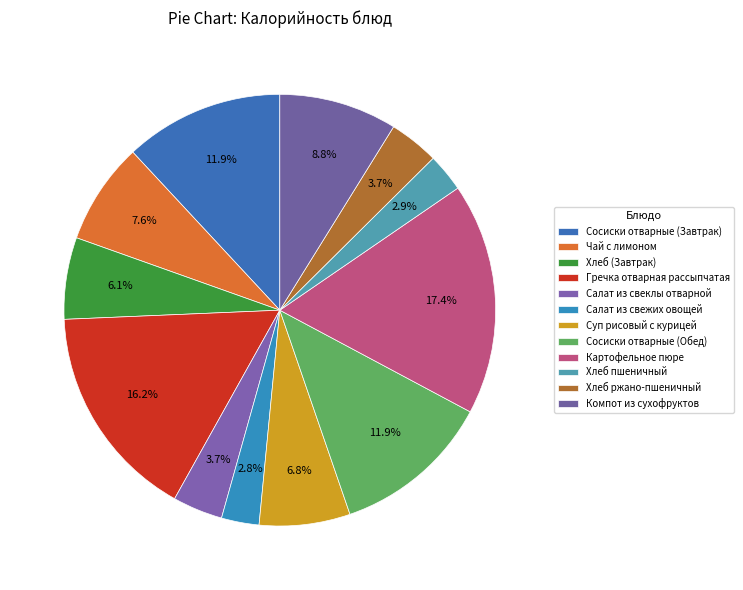

Does Сосиски отварные (Обед) represent more than half of the total?

No